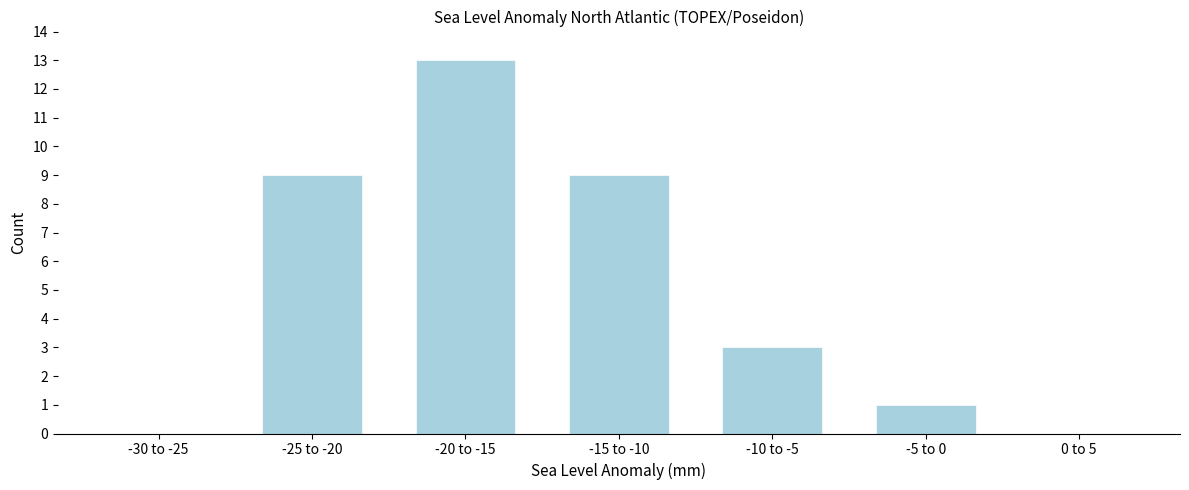

Reading left to right, list all the values displayed in this chart.

-30 to -25=0	-25 to -20=9	-20 to -15=13	-15 to -10=9	-10 to -5=3	-5 to 0=1	0 to 5=0